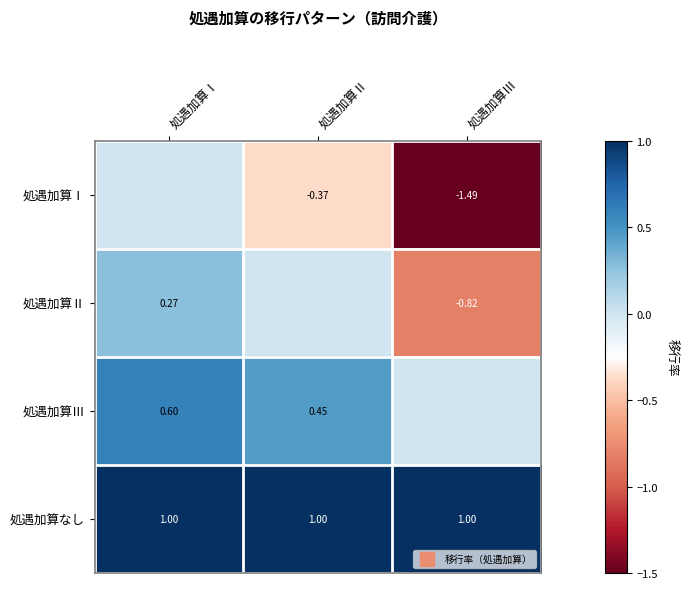

What is the total value across all series at 処遇加算Ⅱ?

1.1